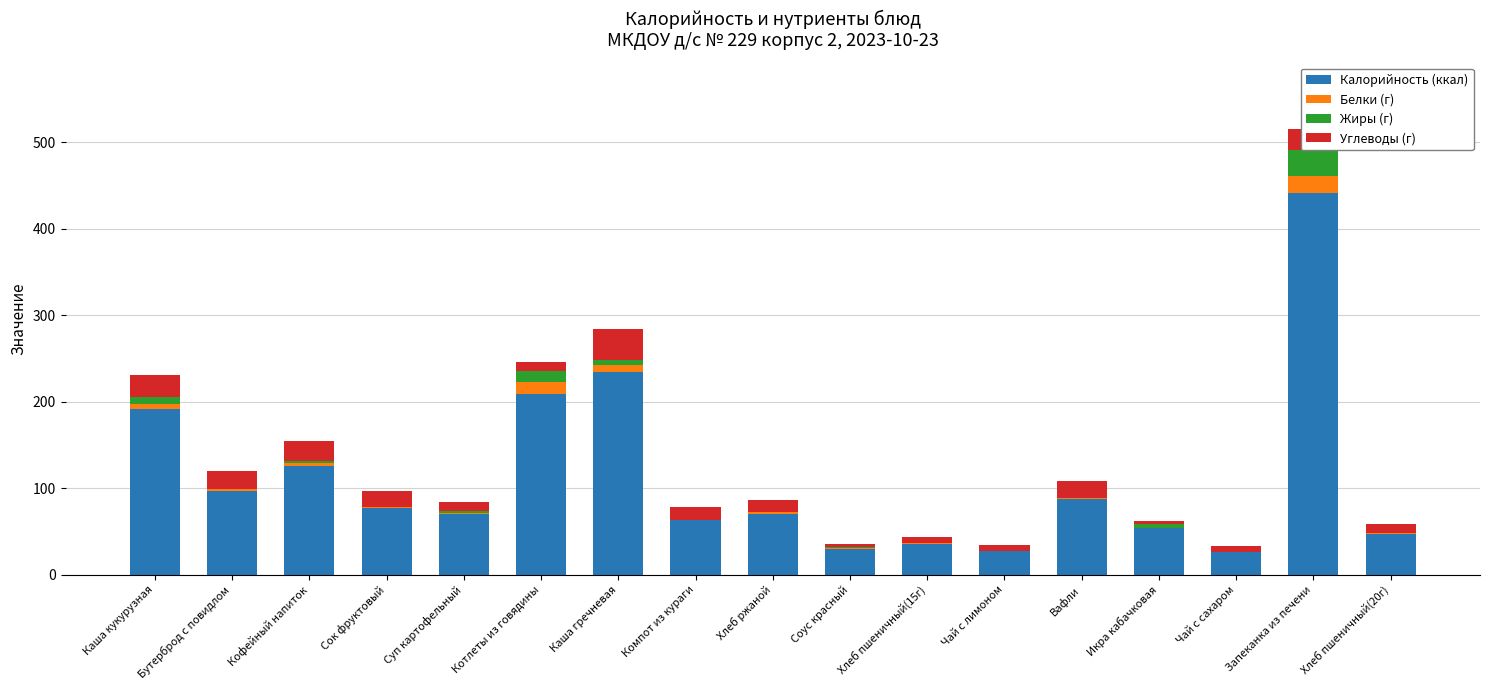

The Калорийность (ккал) series shows 29.4 at Соус красный. True or false?

True